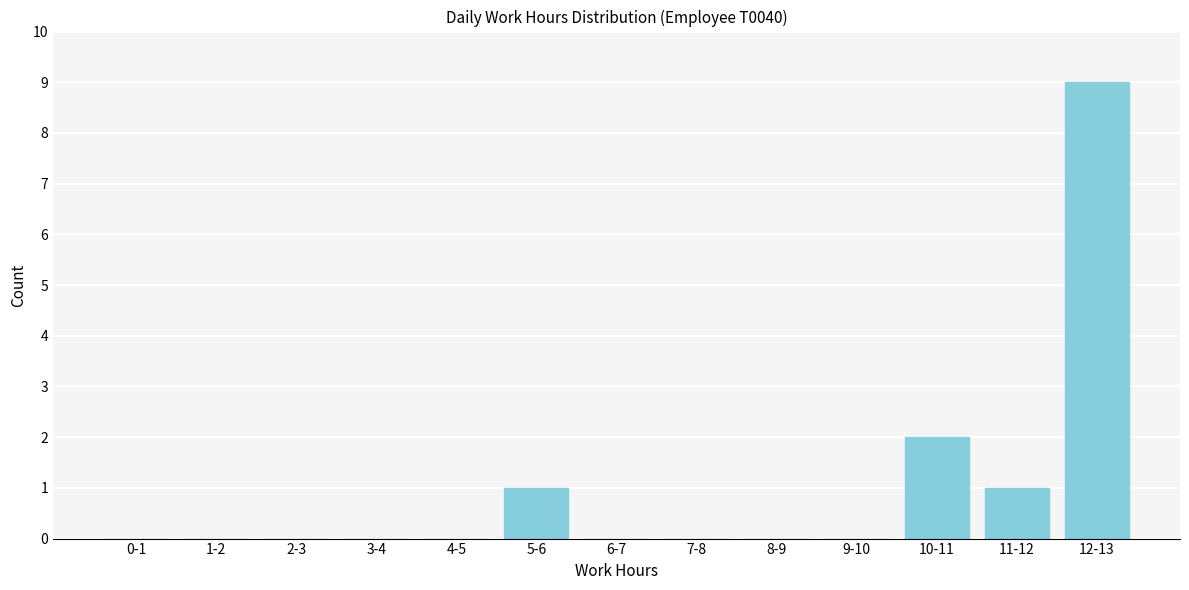

Reading left to right, list all the values displayed in this chart.

0-1=0	1-2=0	2-3=0	3-4=0	4-5=0	5-6=1	6-7=0	7-8=0	8-9=0	9-10=0	10-11=2	11-12=1	12-13=9